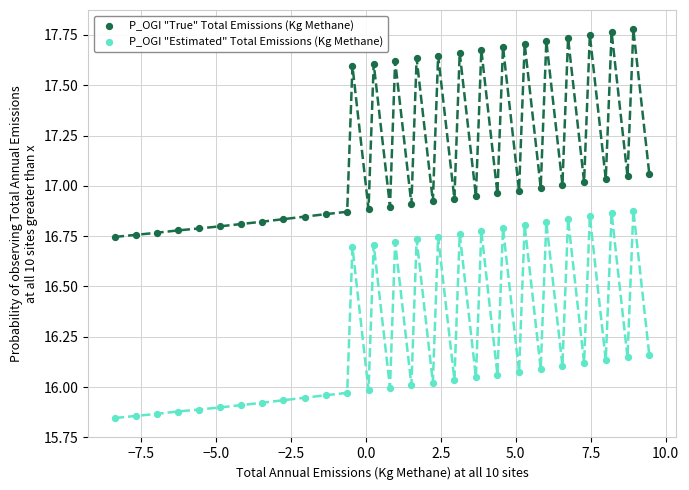

What are all the series names shown in the legend?

P_OGI "True" Total Emissions (Kg Methane), P_OGI "Estimated" Total Emissions (Kg Methane)